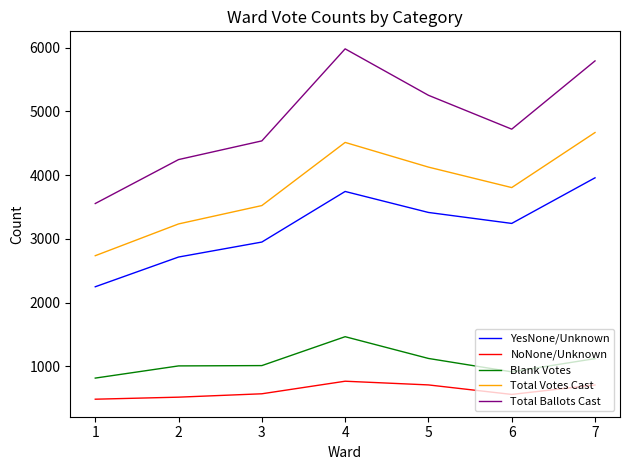

Does the chart have visible grid lines?

No